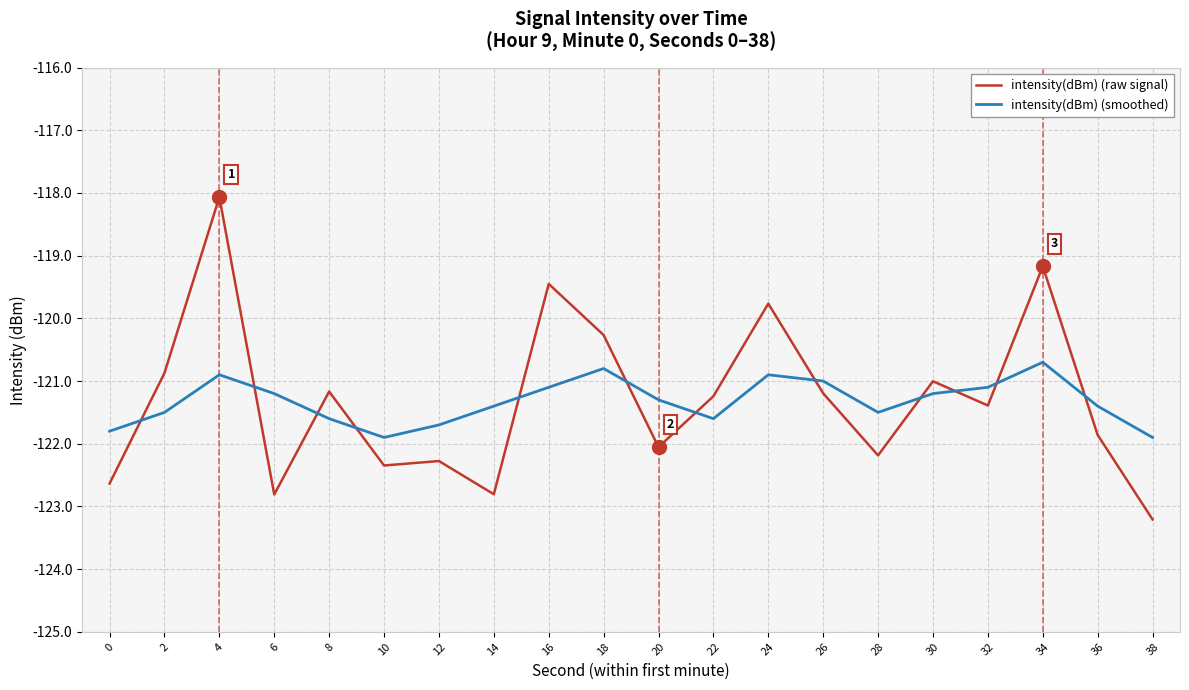

Which series has the largest range (max minus min)?

intensity(dBm) (raw signal)